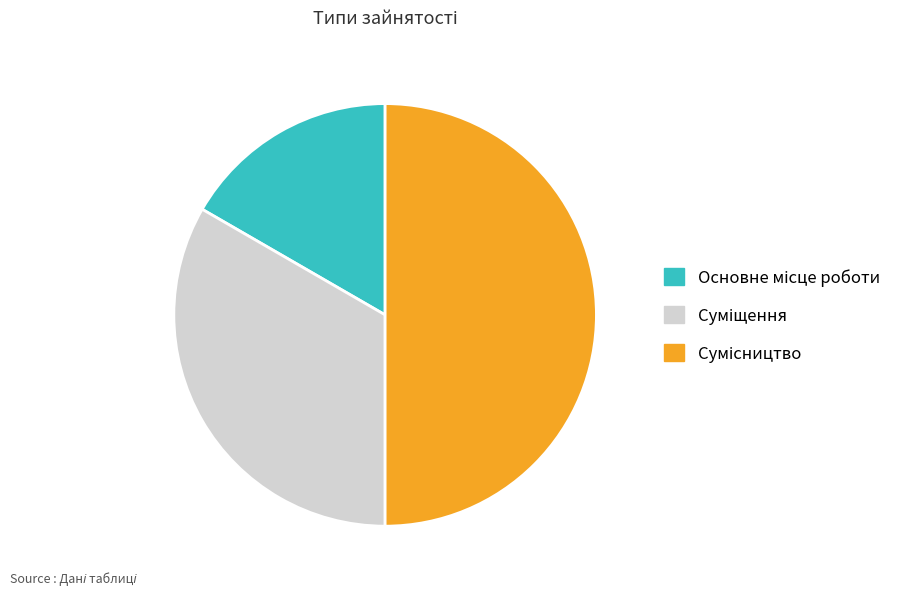

What is the change in value from Основне місце роботи to Сумісництво?

+2